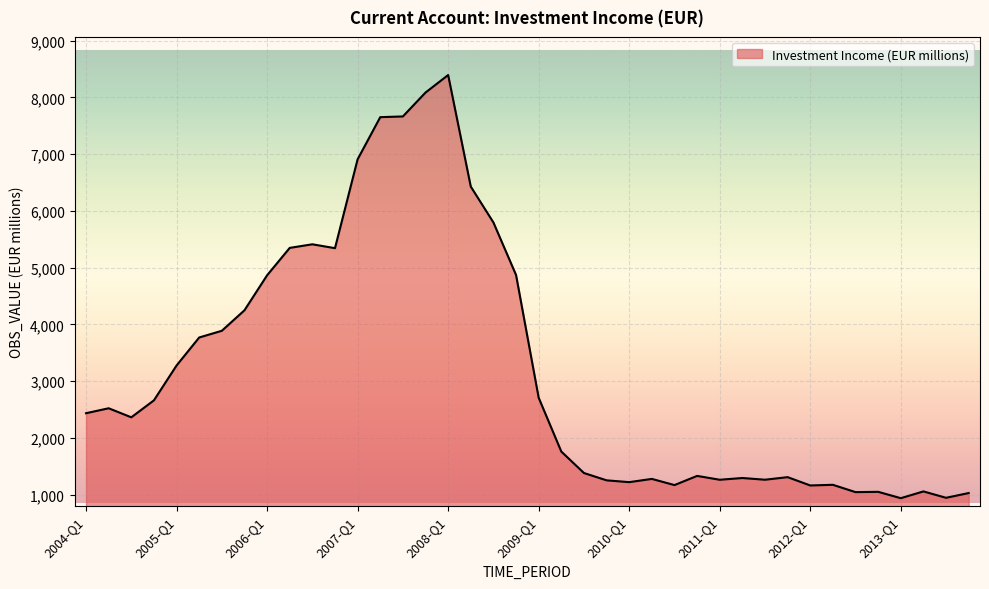

What is the minimum value shown in the chart?

936.1